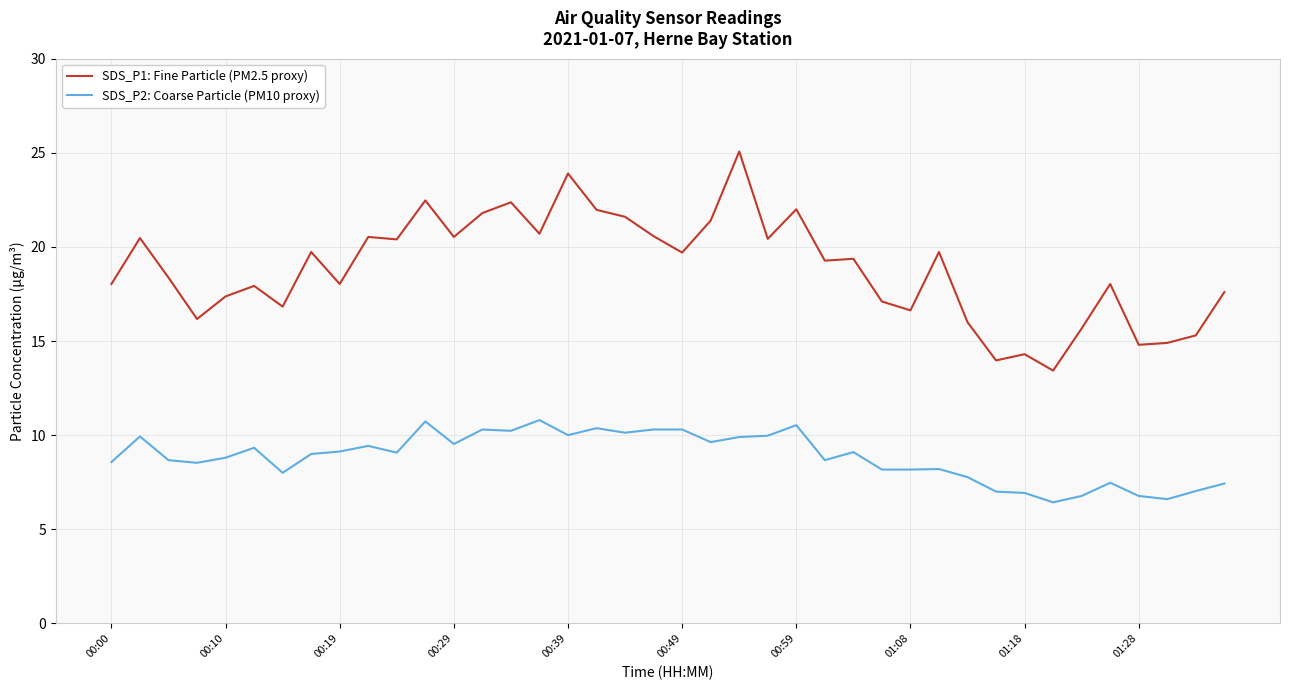

Which series has the largest total across all categories?

SDS_P1: Fine Particle (PM2.5 proxy)